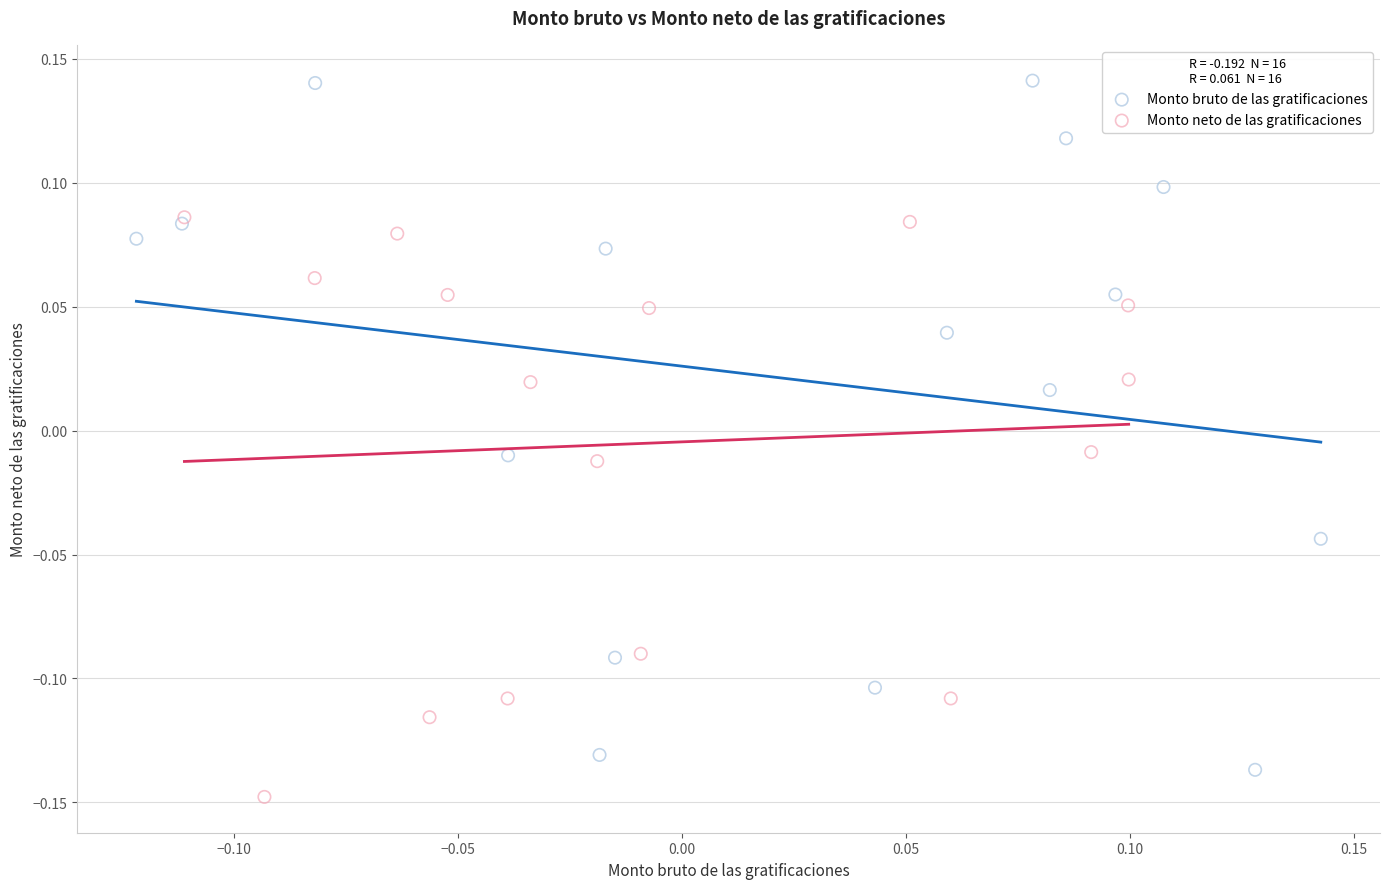

Which series has the widest spread of Y values?

Monto bruto de las gratificaciones